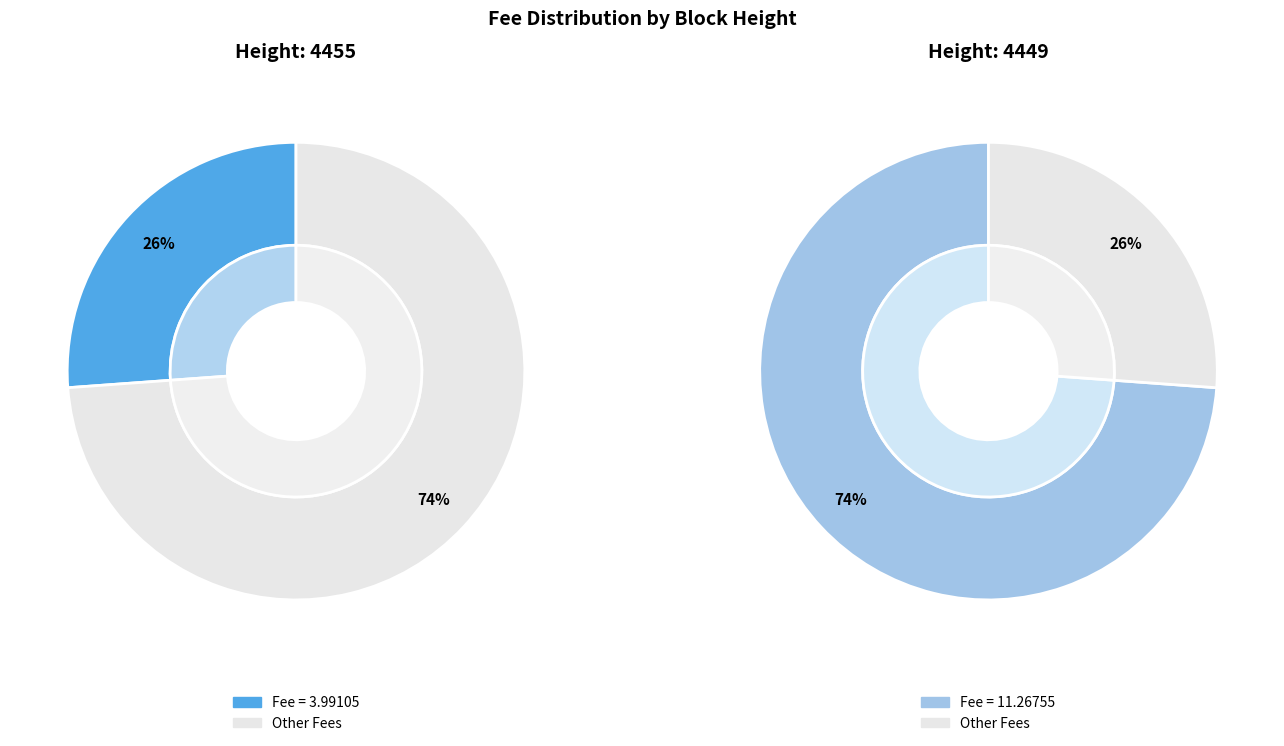

To the nearest percent, what portion does 4449 represent?

74%